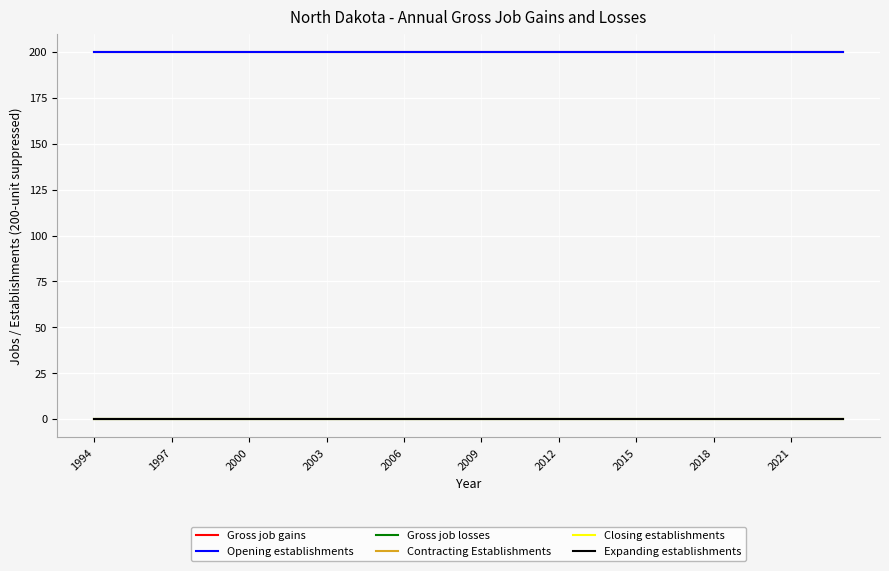

Which category has the lowest value across all series?

1994